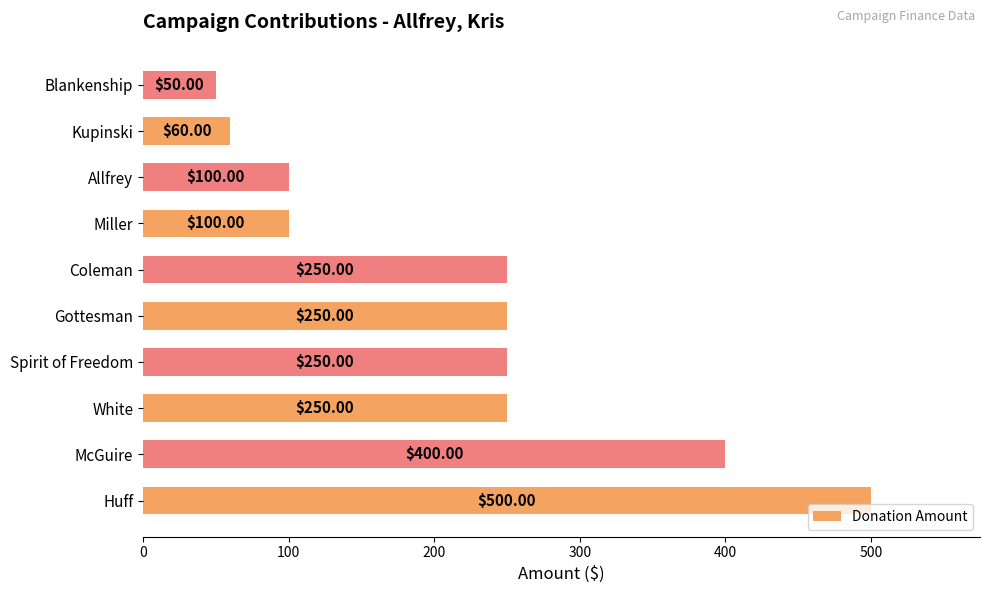

Which category has the lowest value across all series?

Blankenship